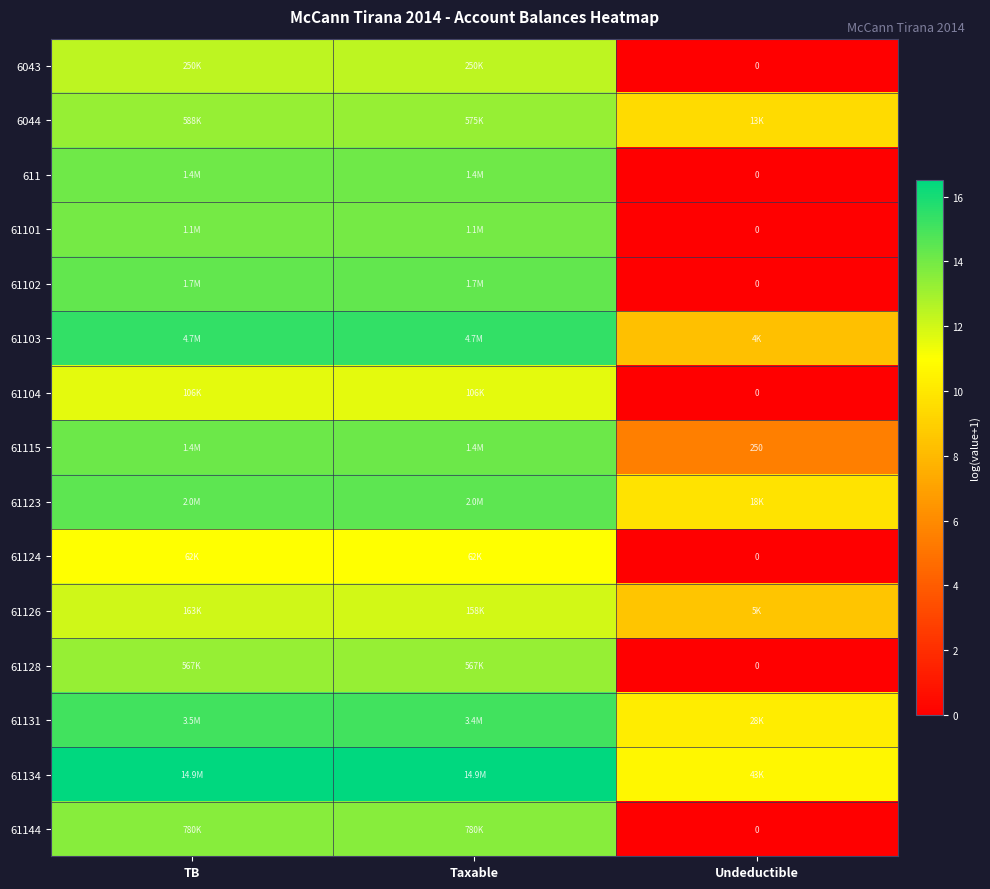

At Undeductible, list the series in order from smallest to largest.

6043, 611, 61101, 61102, 61104, 61124, 61128, 61144, 61115, 61103, 61126, 6044, 61123, 61131, 61134